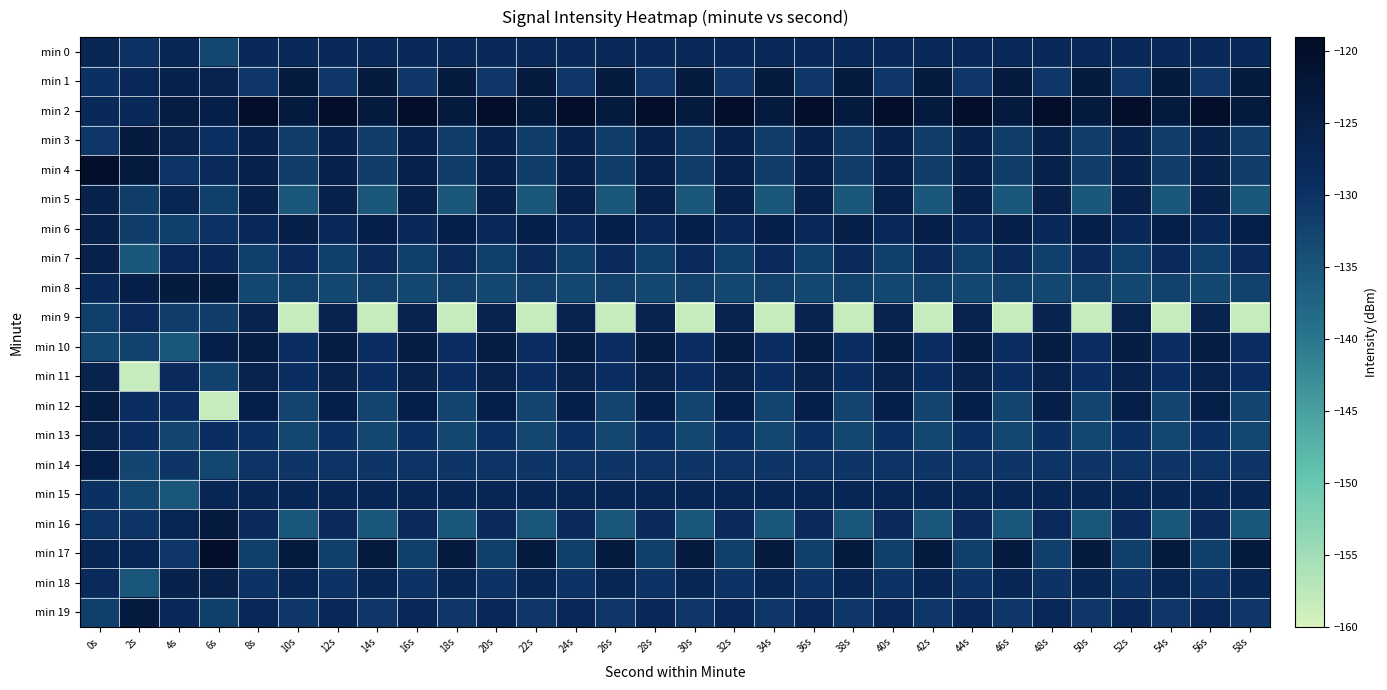

At 38s, list the series in order from largest to smallest.

min 17, min 2, min 1, min 6, min 18, min 15, min 0, min 7, min 10, min 11, min 14, min 19, min 3, min 4, min 8, min 12, min 13, min 16, min 5, min 9